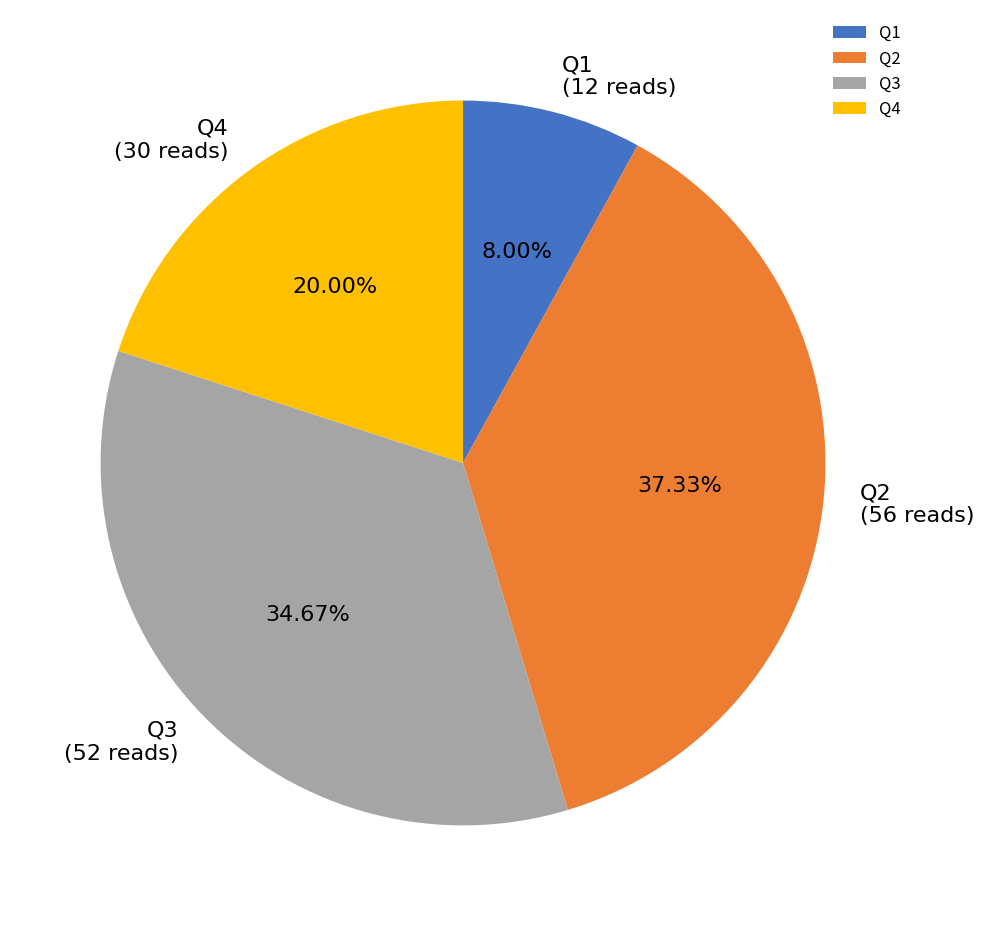

To the nearest percent, what is the combined percentage of Q2 and Q3?

72%